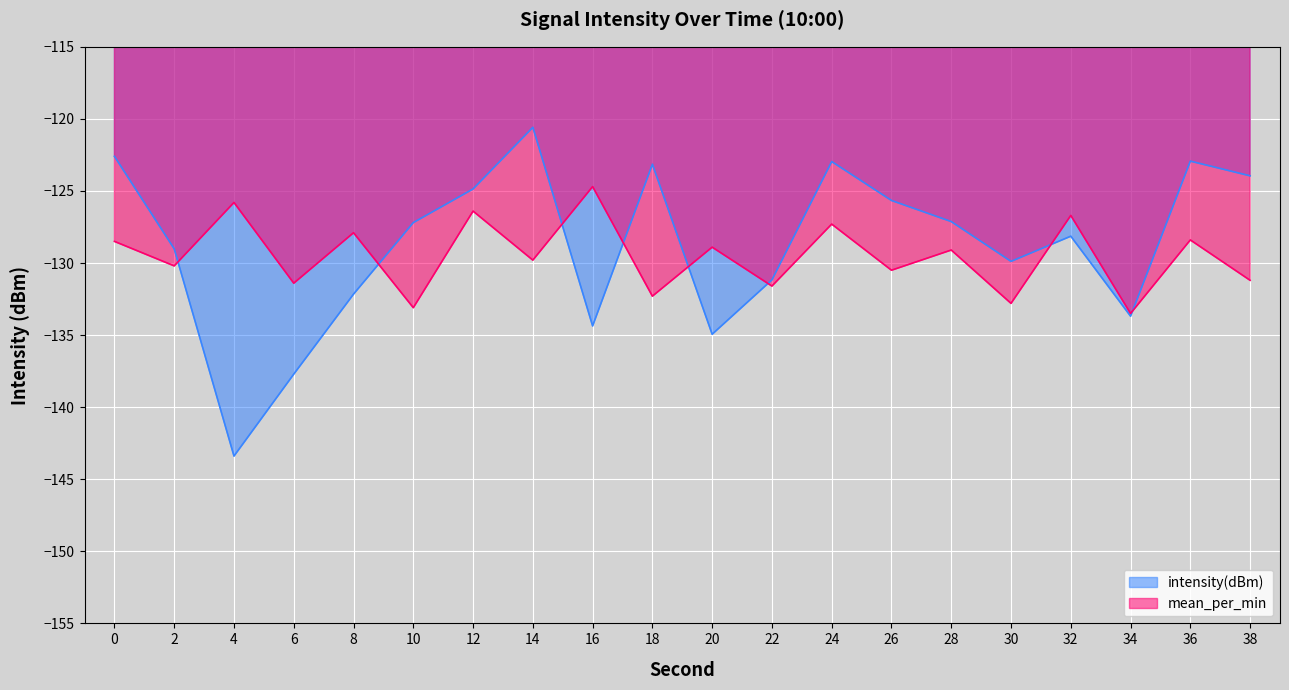

Is it true that intensity(dBm) equals -29.8 at 20?

False